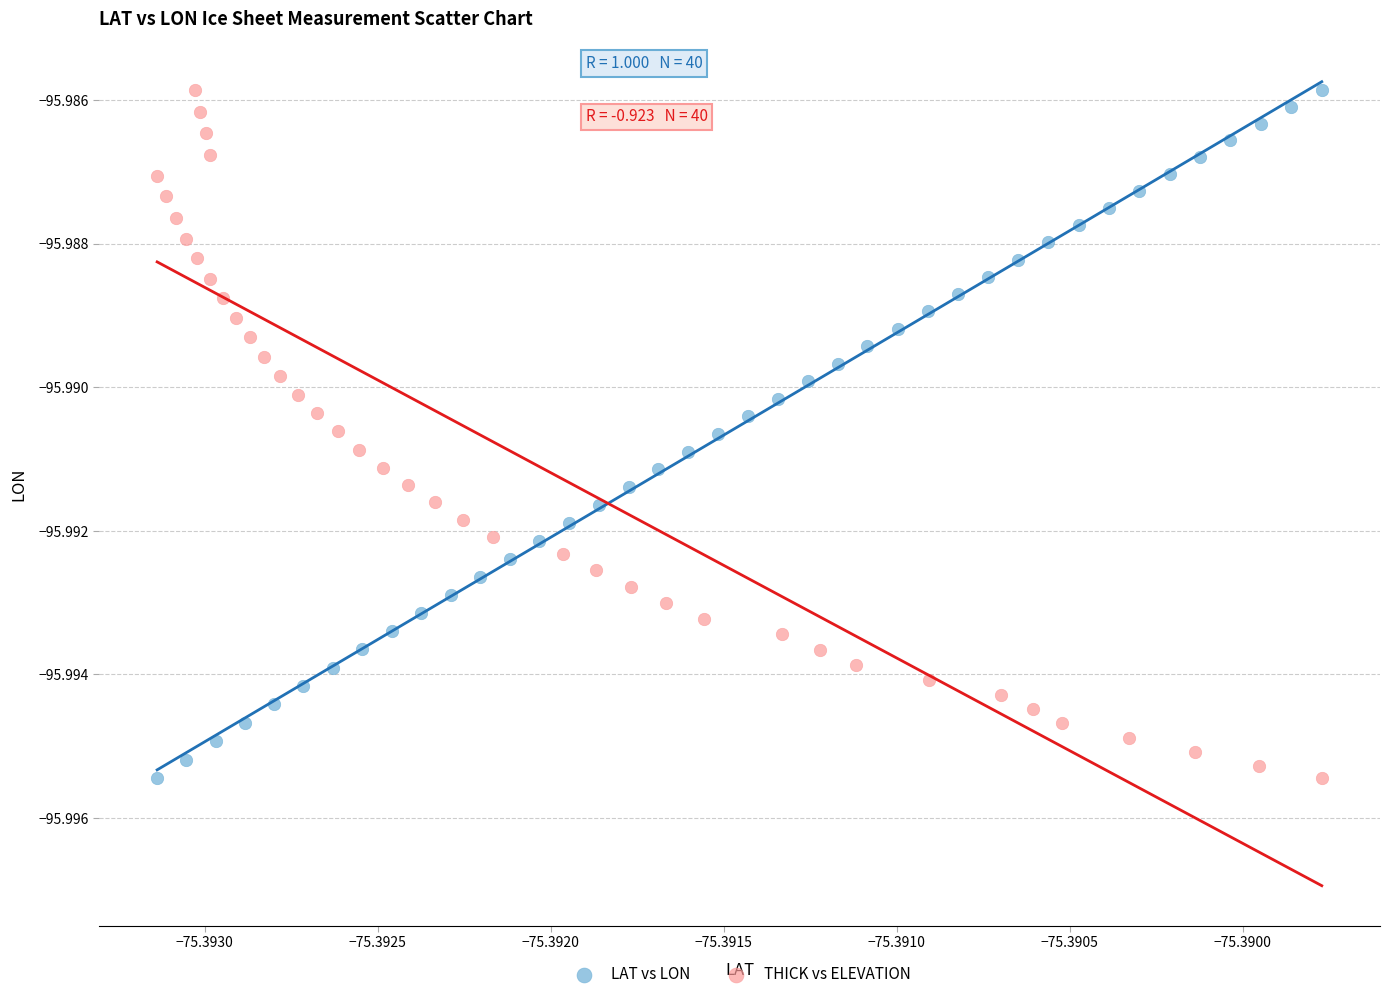

What are all the series names shown in the legend?

LAT vs LON, THICK vs ELEVATION